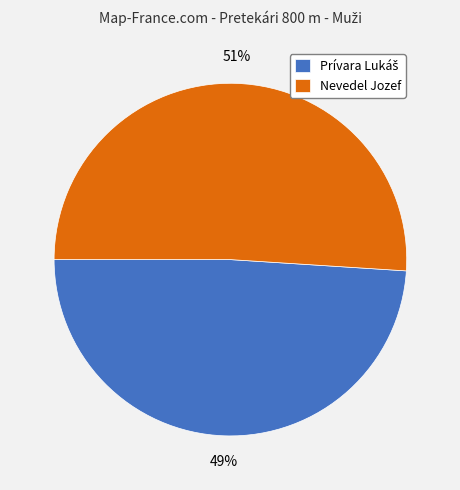

How many segments does this pie chart have?

2